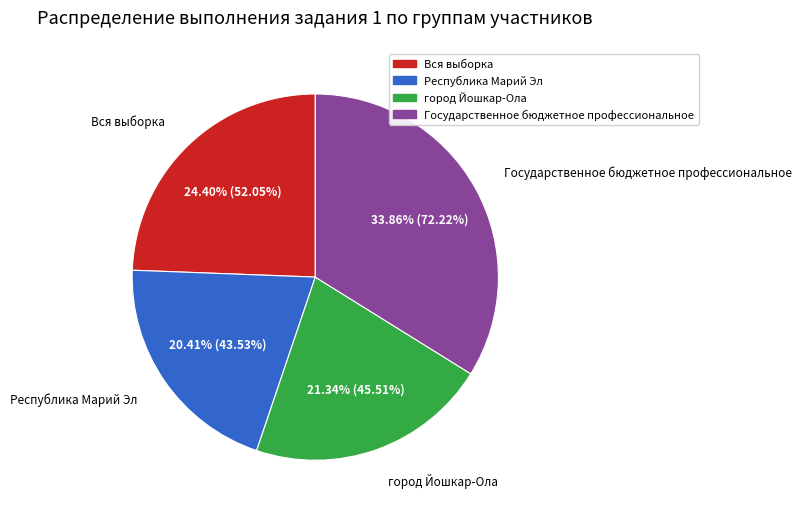

Which slice is the largest?

Государственное бюджетное профессиональное